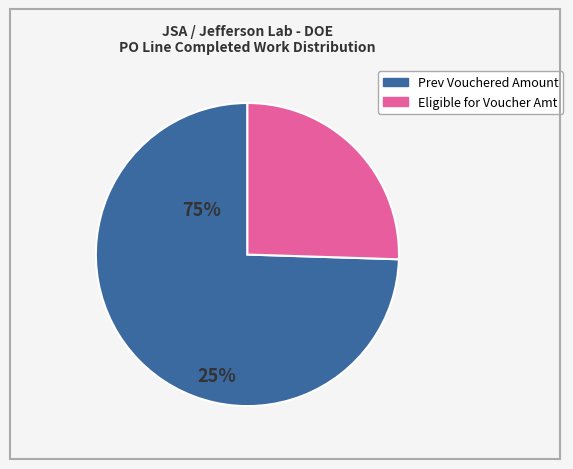

How many slices are in this pie chart?

2